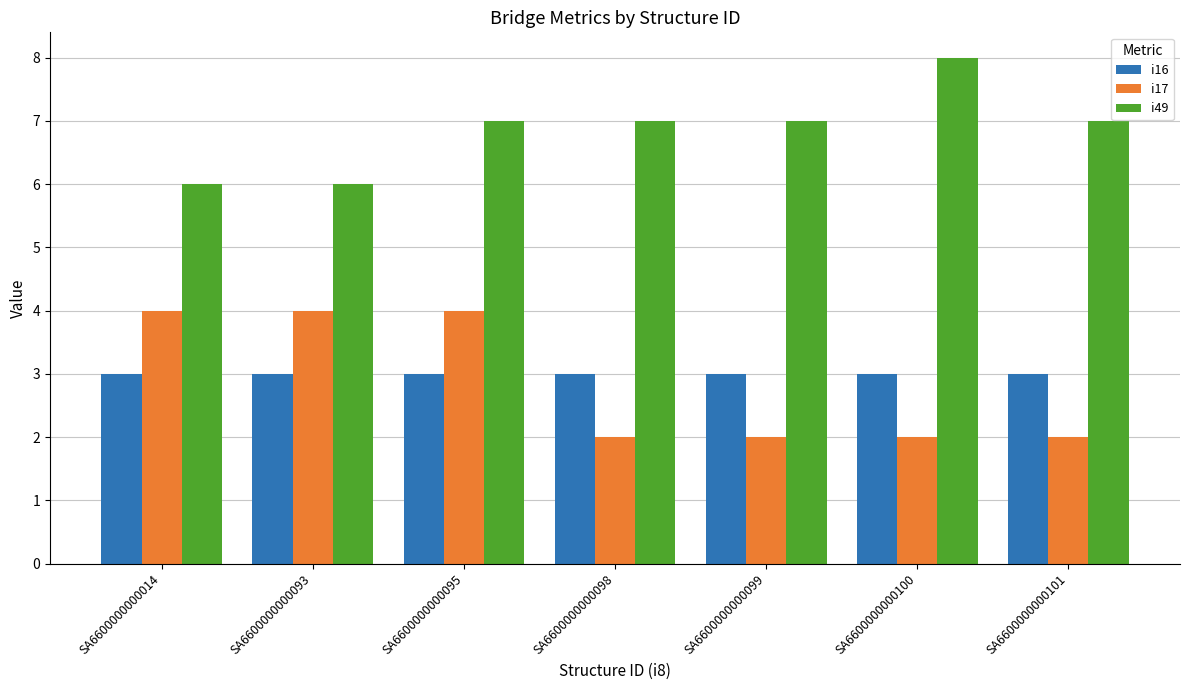

Count the i49 values in the range 6 to 7.

6